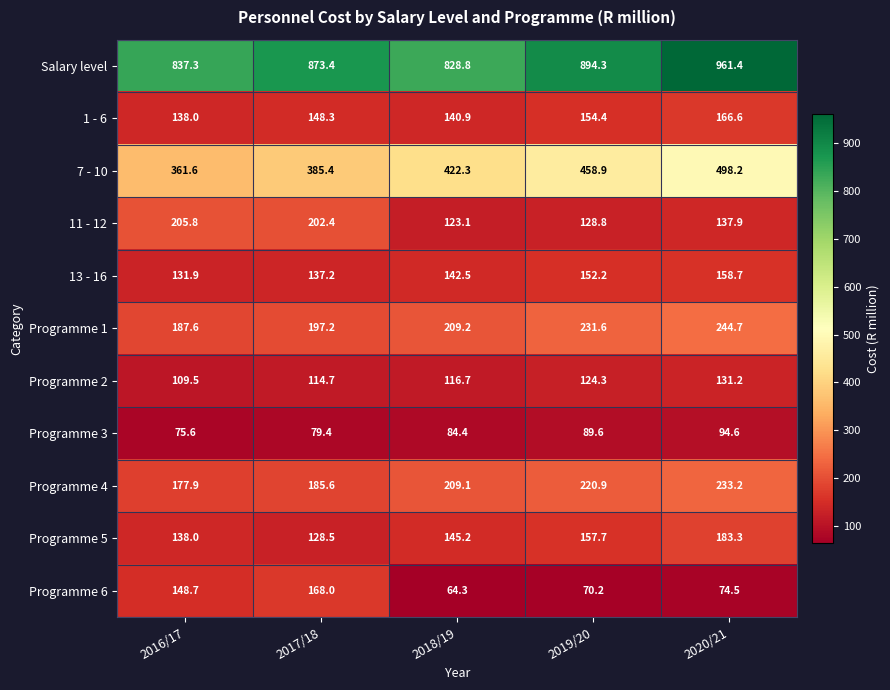

Which series has the largest range (max minus min)?

7 - 10